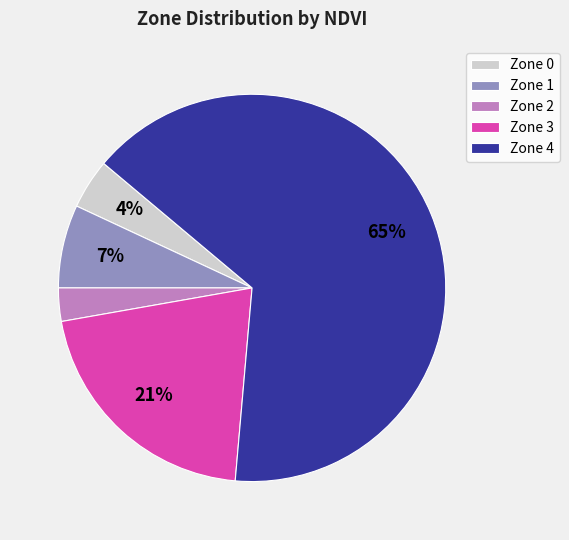

Combined, do Zone 0 and Zone 4 account for over 50%?

Yes